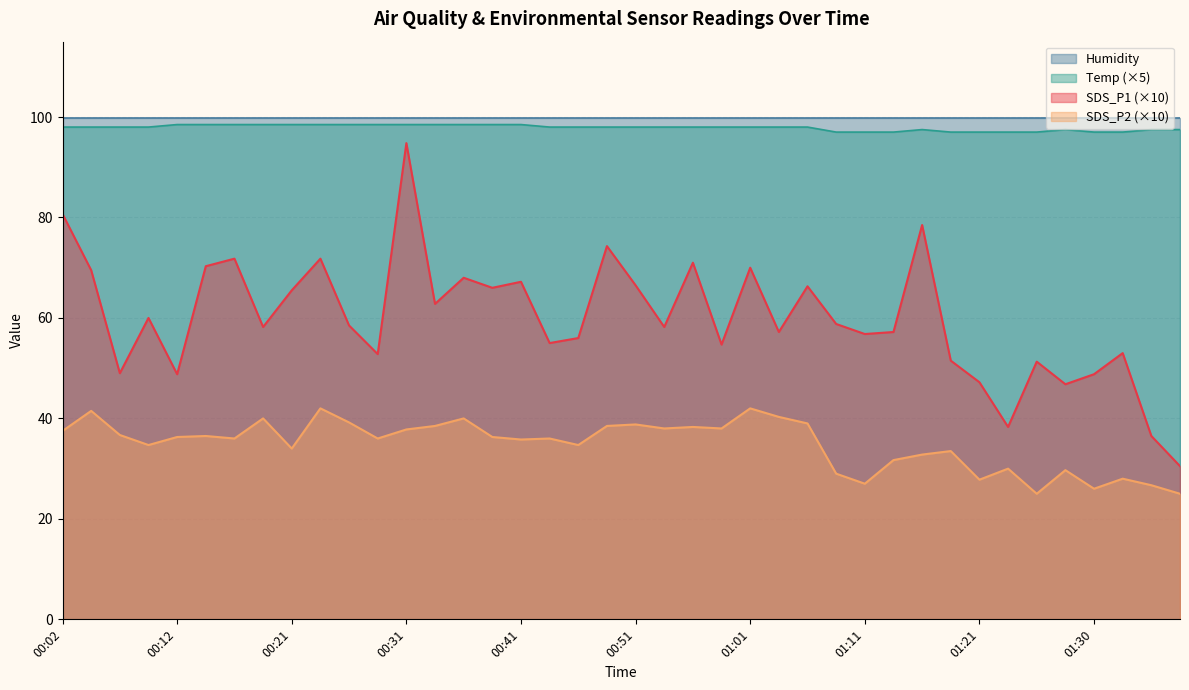

At which label is SDS_P1 closest to 62?

00:34